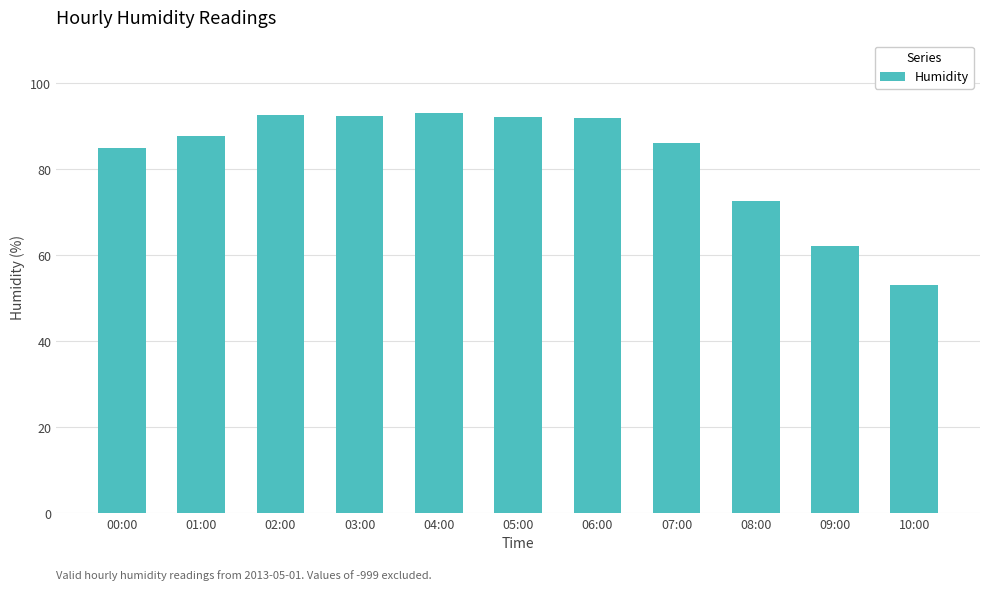

True or false: the data shows 72.7 at 08:00.

True